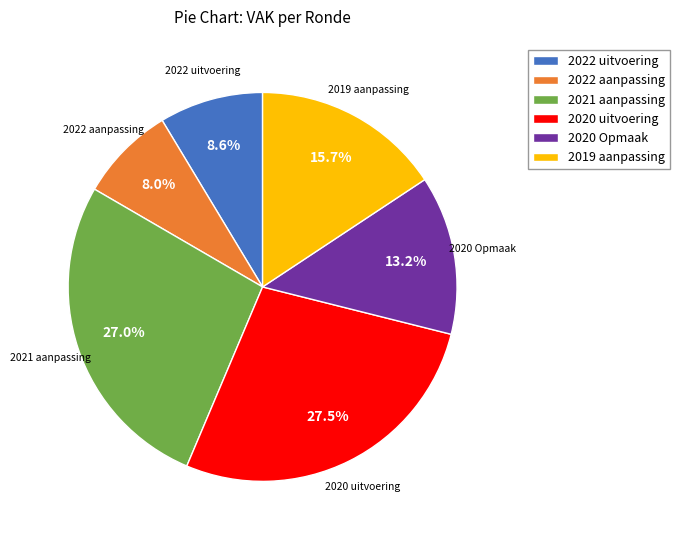

Does 2020 Opmaak account for over 50% of the chart?

No